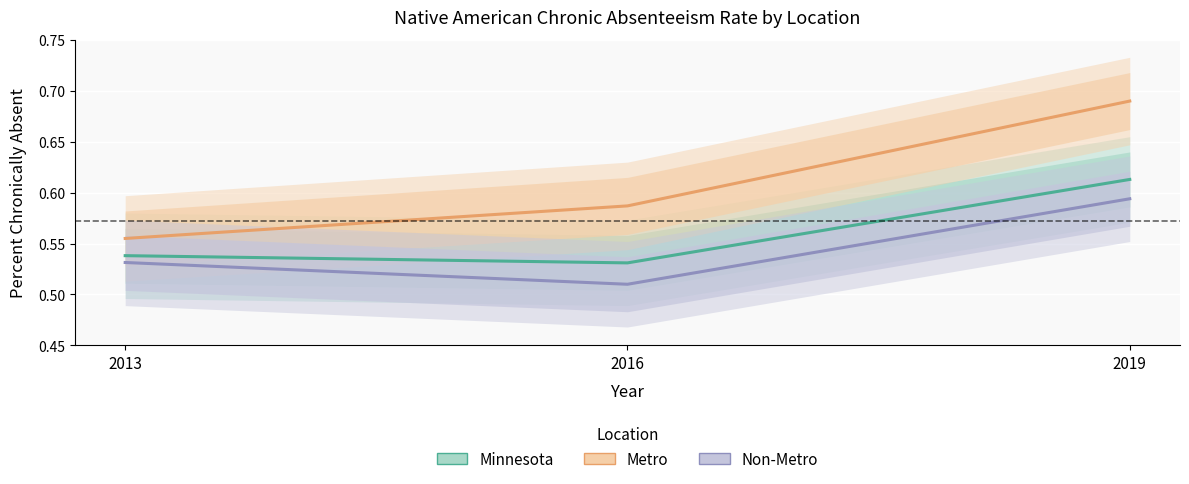

True or false: Non-Metro has a value of 0.9 at 2013.

False